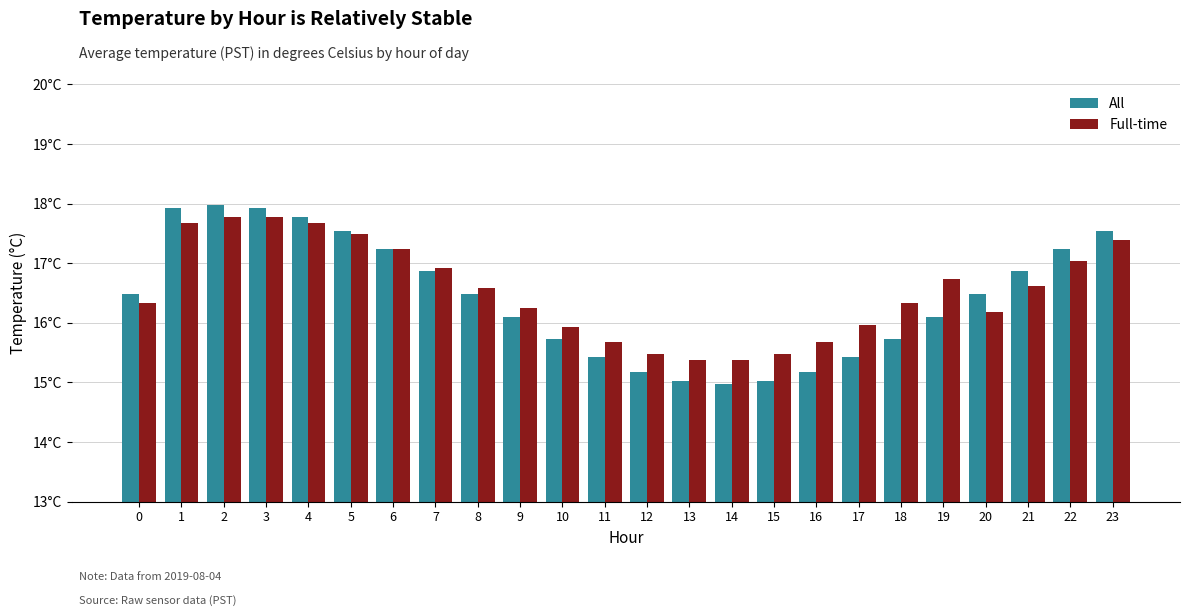

Reading left to right, list all the values displayed in this chart.

All: 0=16.5	1=17.9	2=18.0	3=17.9	4=17.8	5=17.5	6=17.2	7=16.9	8=16.5	9=16.1	10=15.7	11=15.4	12=15.2	13=15.0	14=15.0	15=15.0	16=15.2	17=15.4	18=15.7	19=16.1	20=16.5	21=16.9	22=17.2	23=17.5
Full-time: 0=16.3	1=17.7	2=17.8	3=17.8	4=17.7	5=17.5	6=17.2	7=16.9	8=16.6	9=16.2	10=15.9	11=15.7	12=15.5	13=15.4	14=15.4	15=15.5	16=15.7	17=16.0	18=16.3	19=16.7	20=16.2	21=16.6	22=17.0	23=17.4